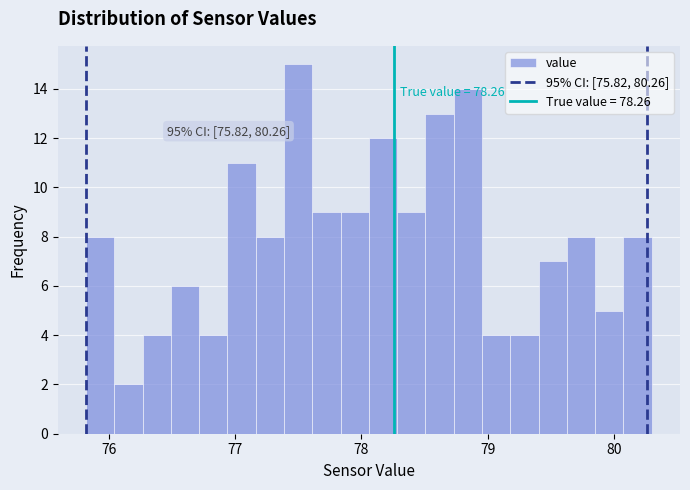

Around what value on the x-axis is the tallest bar? Give the approximate position of its centre, as read against the axis.

77.5